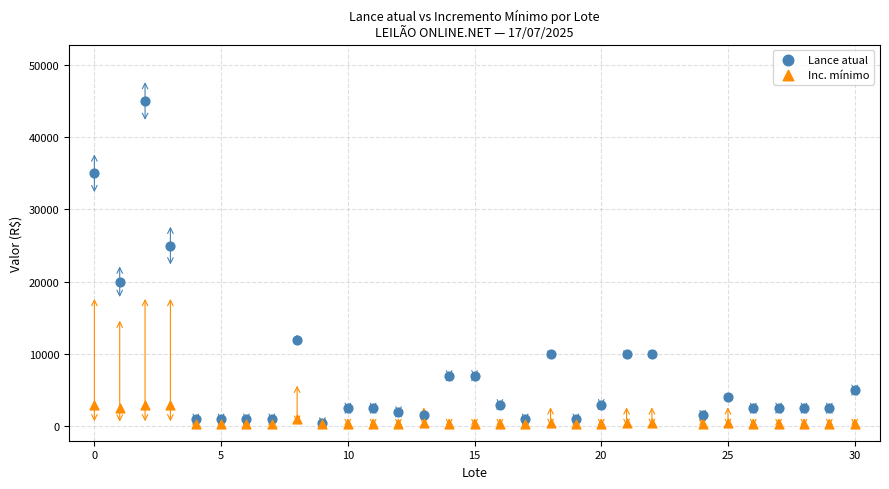

What are all the series names shown in the legend?

Lance atual, Inc. mínimo